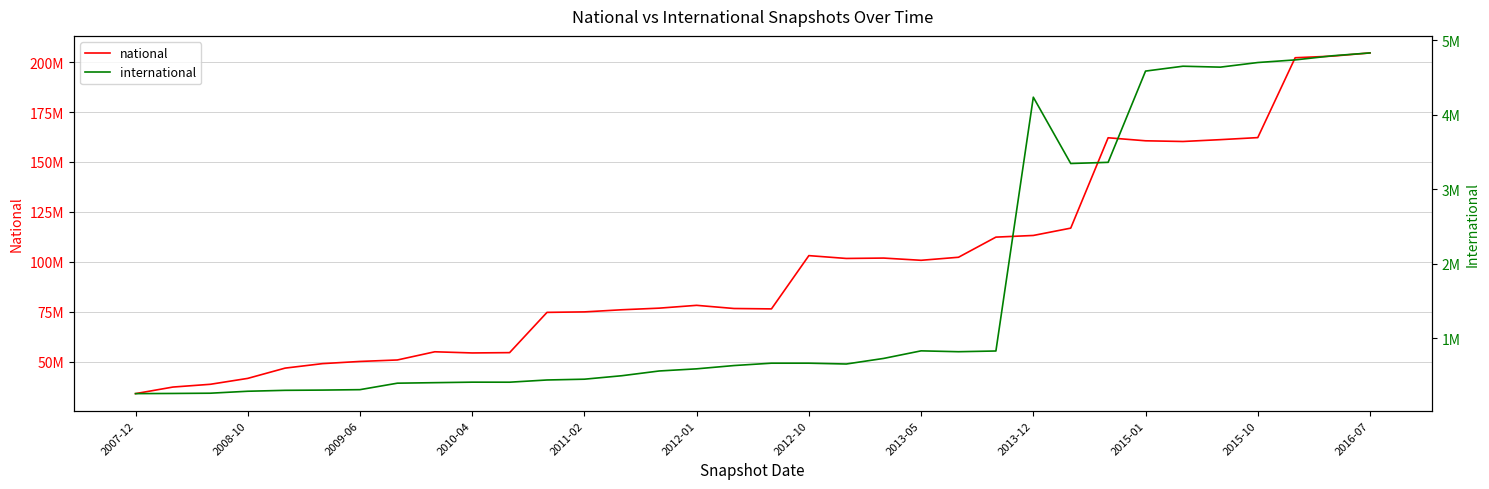

Where is international nearest to the value 2543951?

25